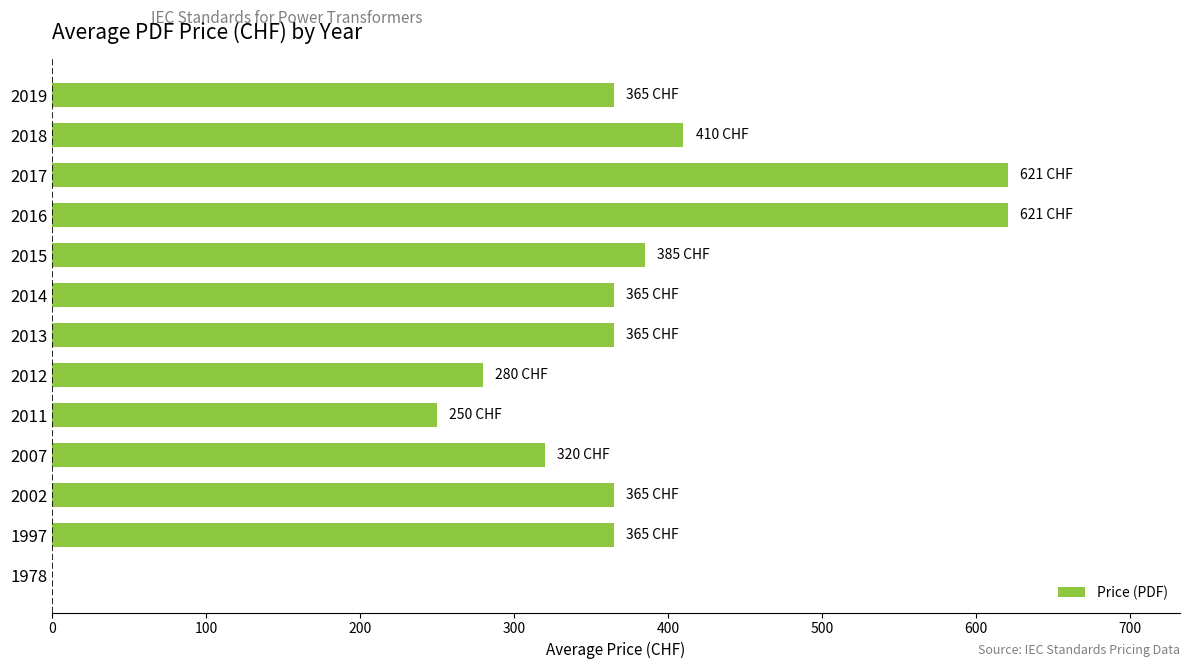

What is the greatest value displayed?

621